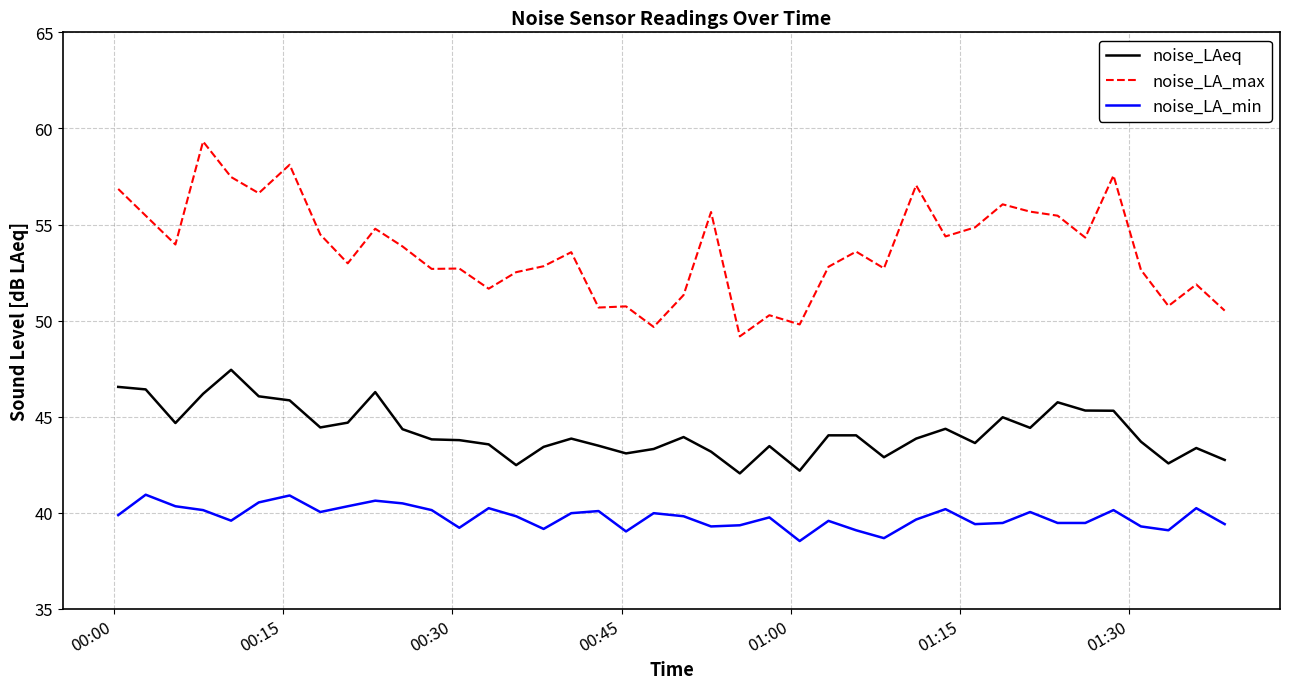

What is the sum of all noise_LA_max values?

2147.4